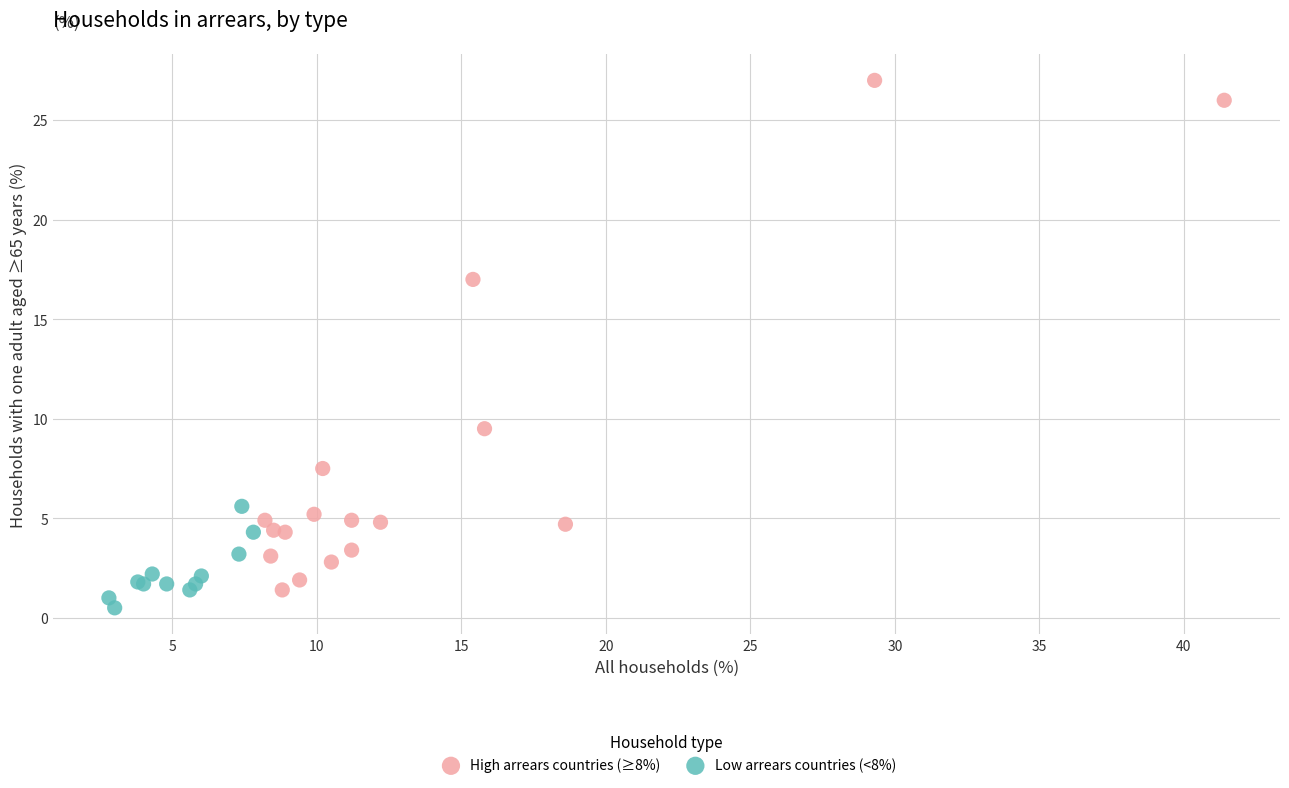

Which series reaches the maximum Y coordinate?

High arrears countries (≥8%)